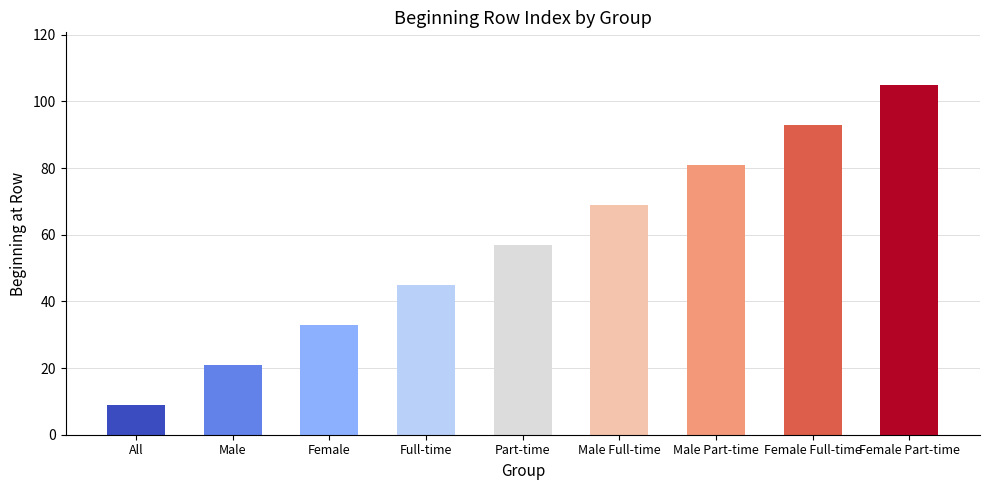

Reading left to right, list all the values displayed in this chart.

All=9	Male=21	Female=33	Full-time=45	Part-time=57	Male Full-time=69	Male Part-time=81	Female Full-time=93	Female Part-time=105